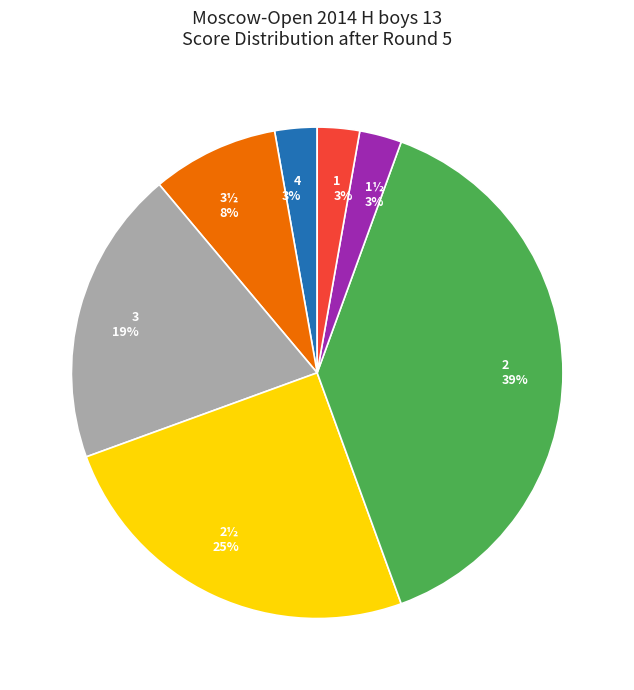

Is it true that 1 is 9% of the pie?

False